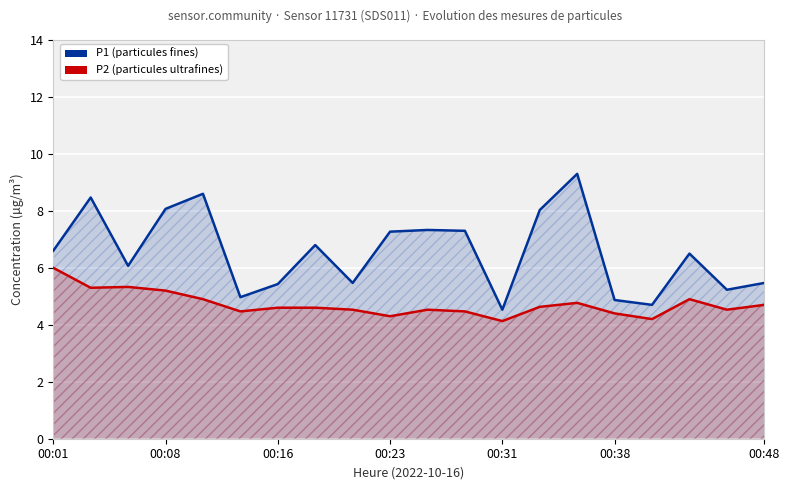

Which series has the largest range (max minus min)?

P1 (particules fines)